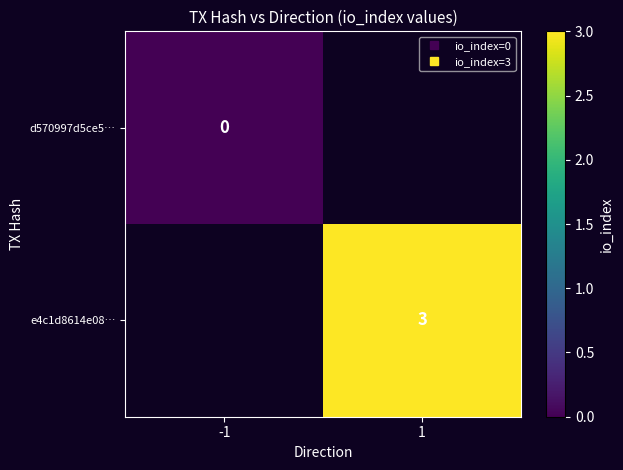

Which category has the lowest value across all series?

-1